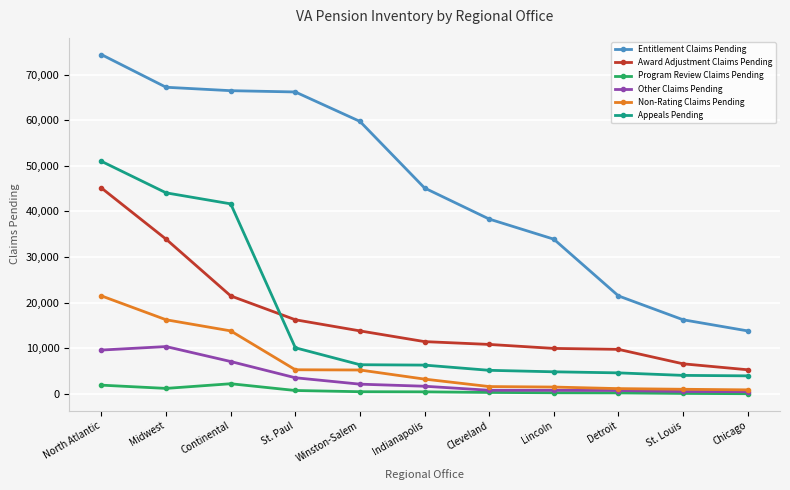

What is the sum of the Other Claims Pending values at North Atlantic and Indianapolis?

11344